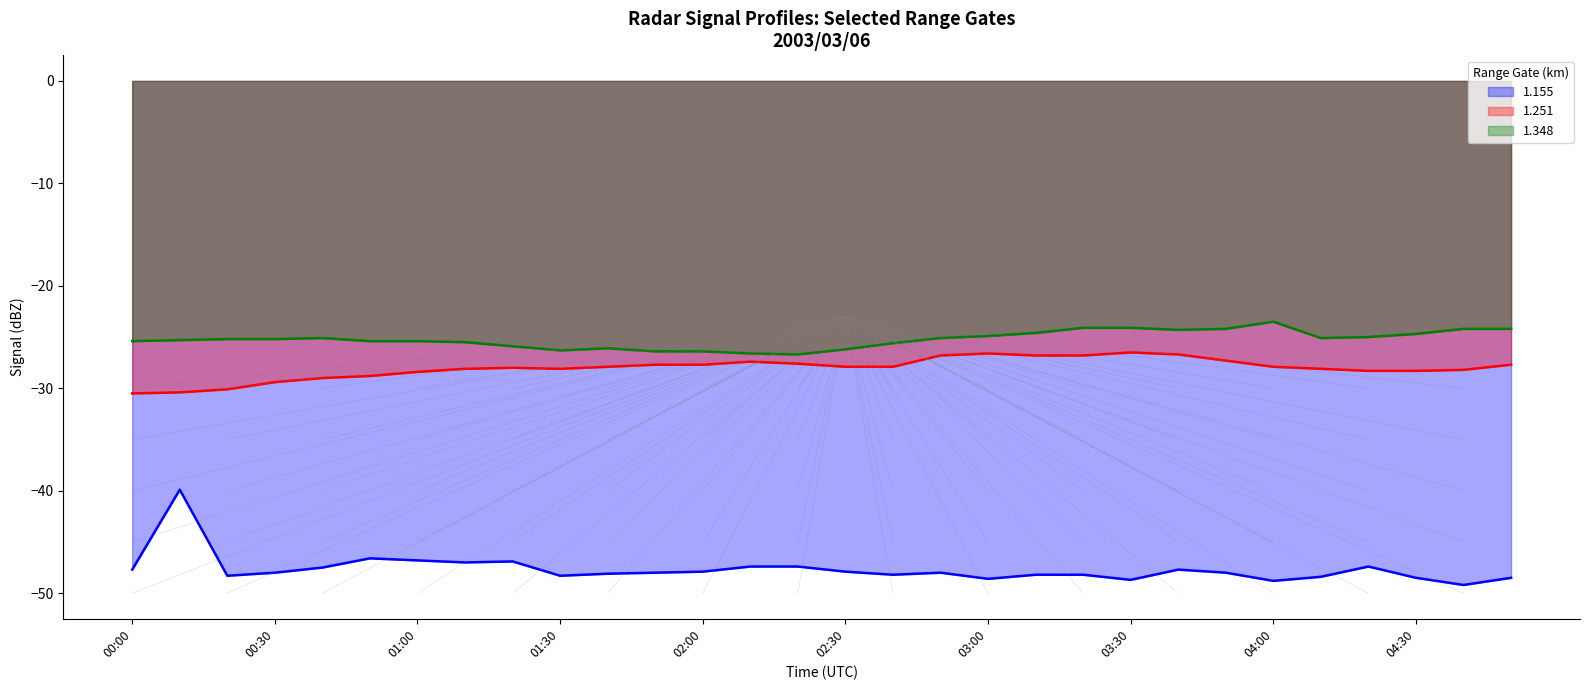

What is the value of the 1.251 point at the 7th from the left?

-28.4